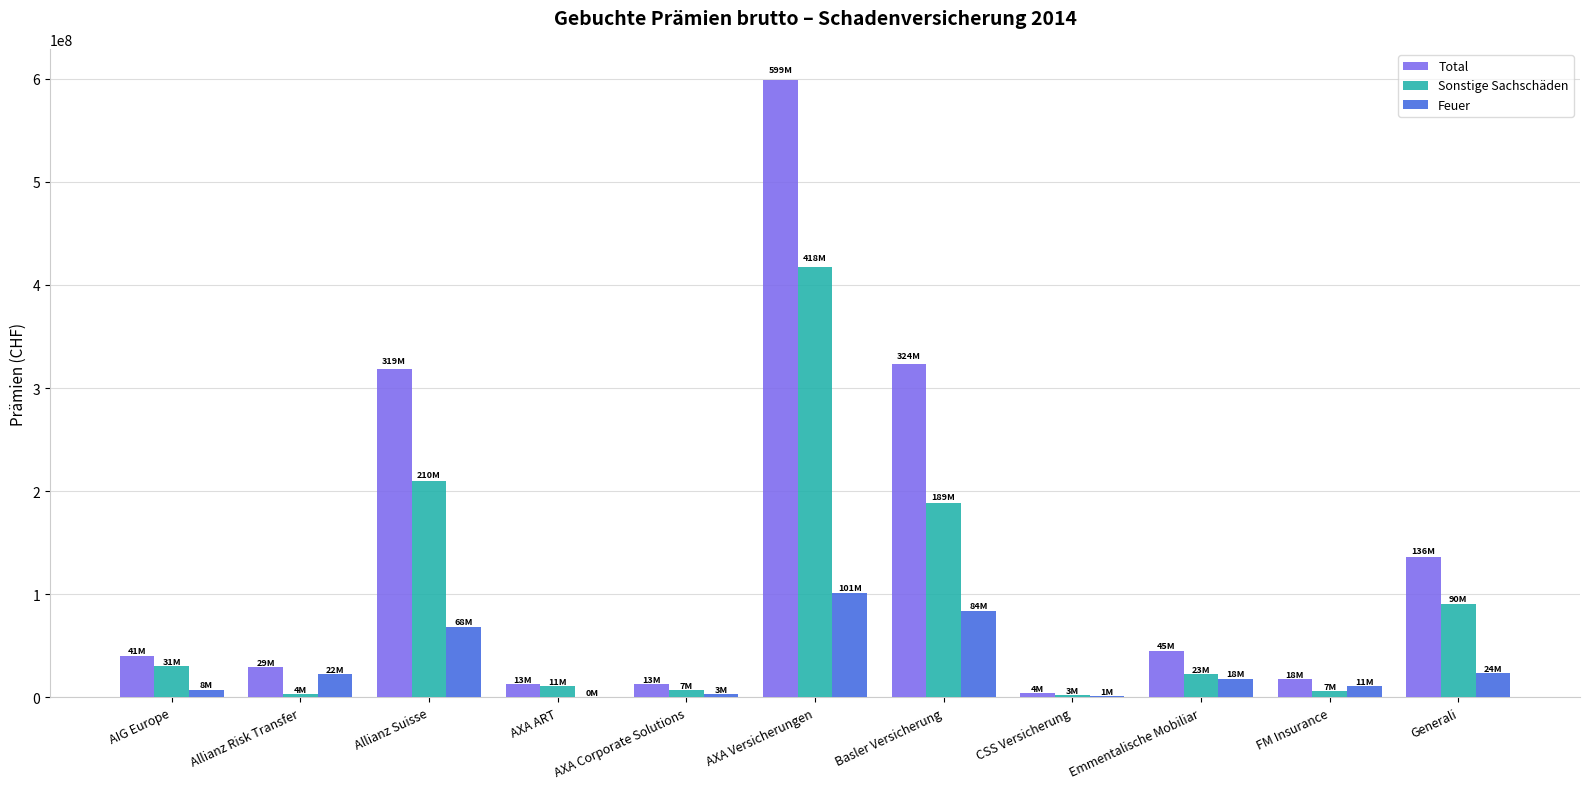

Which series has the widest spread of values?

Total